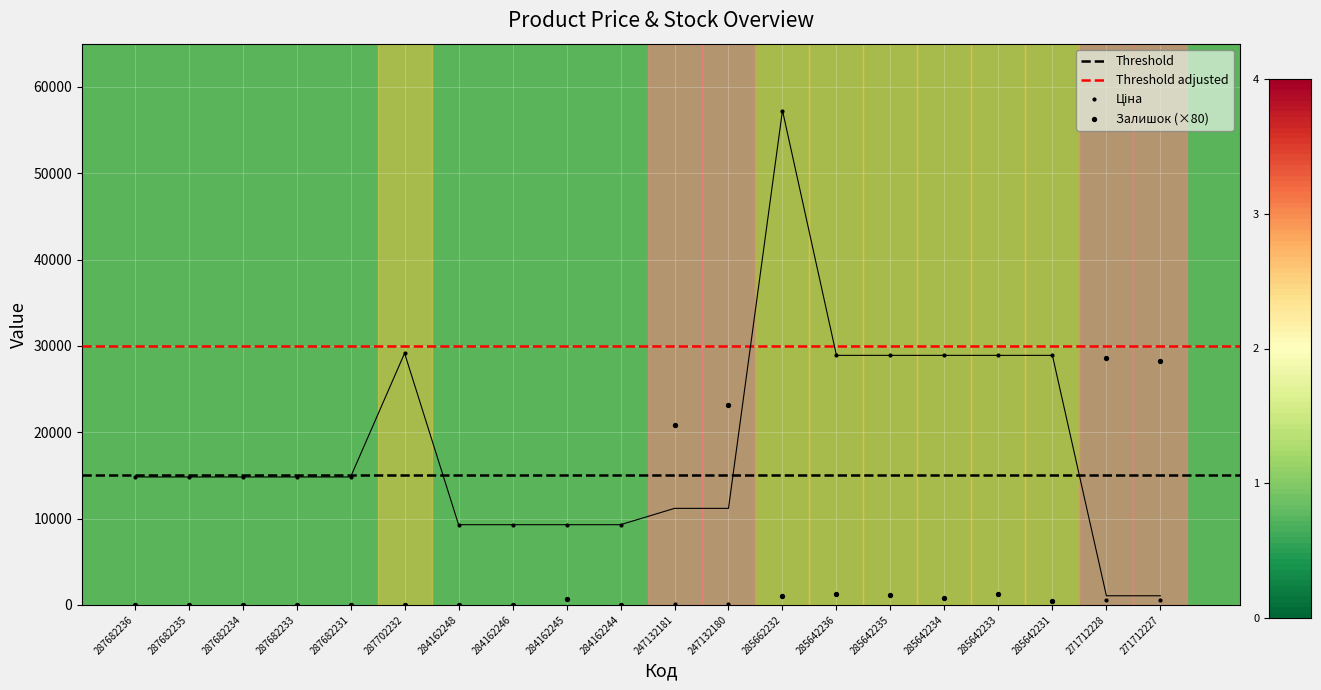

Which series reaches the maximum Y coordinate?

Ціна